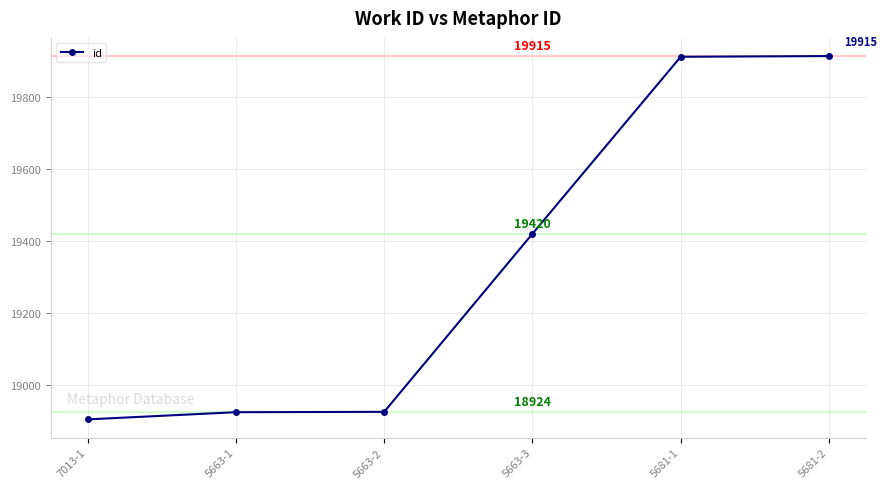

What value does the data have at 5681-2, to the nearest 50?

19900